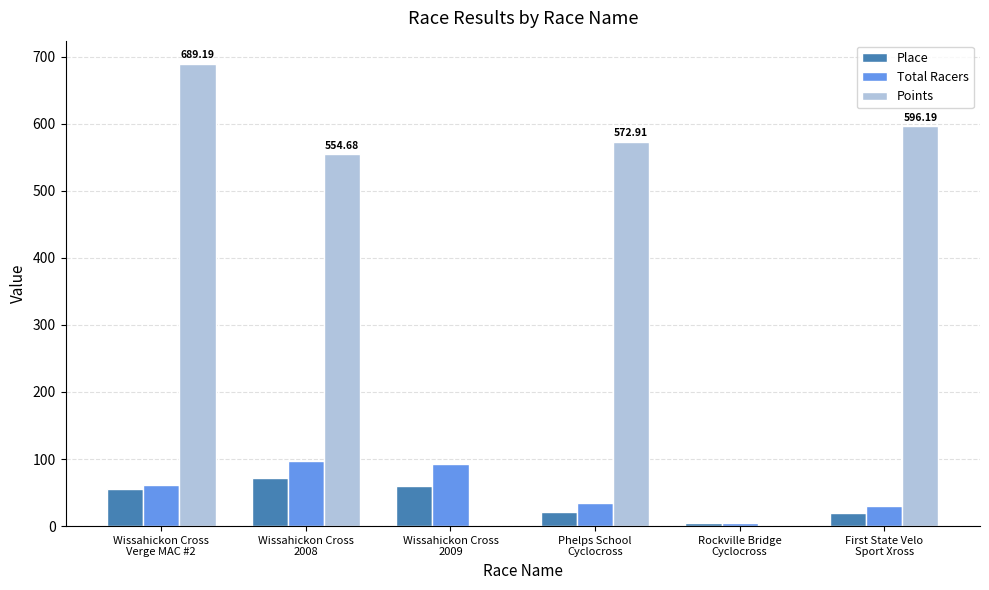

Which series has the largest total across all categories?

Points